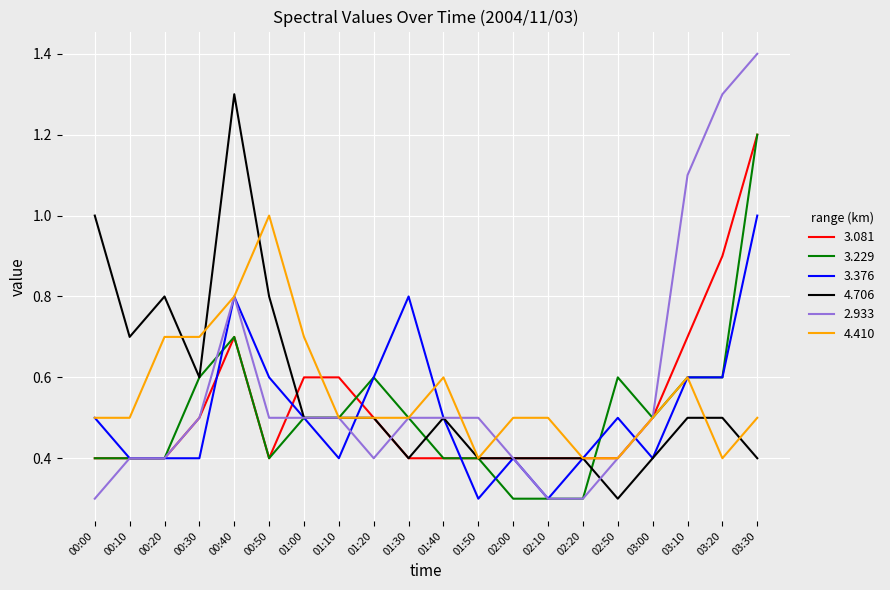

How many lines are shown in the chart?

6